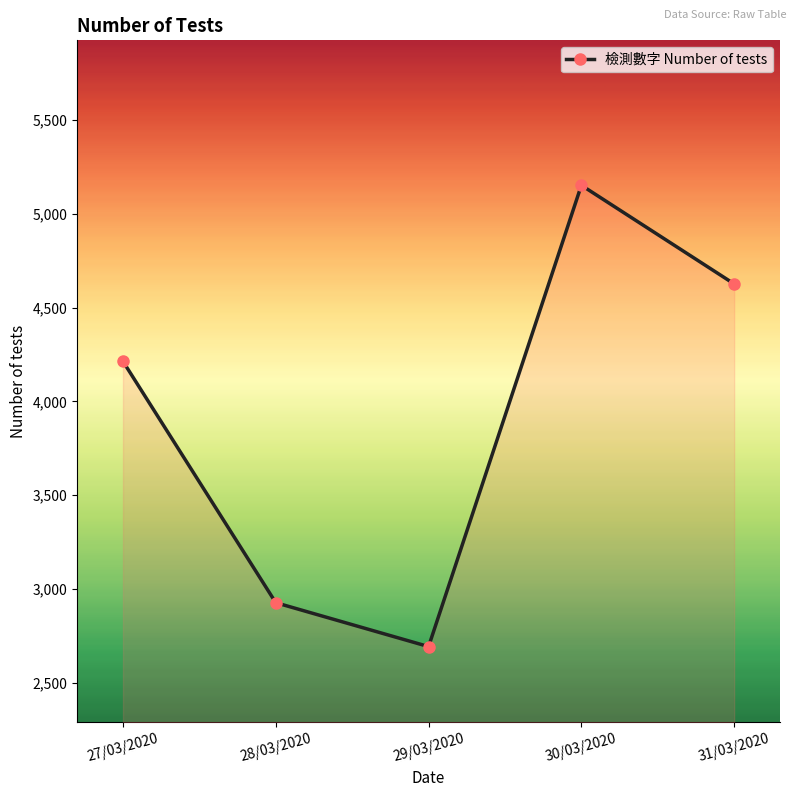

How many distinct data groups are displayed?

1